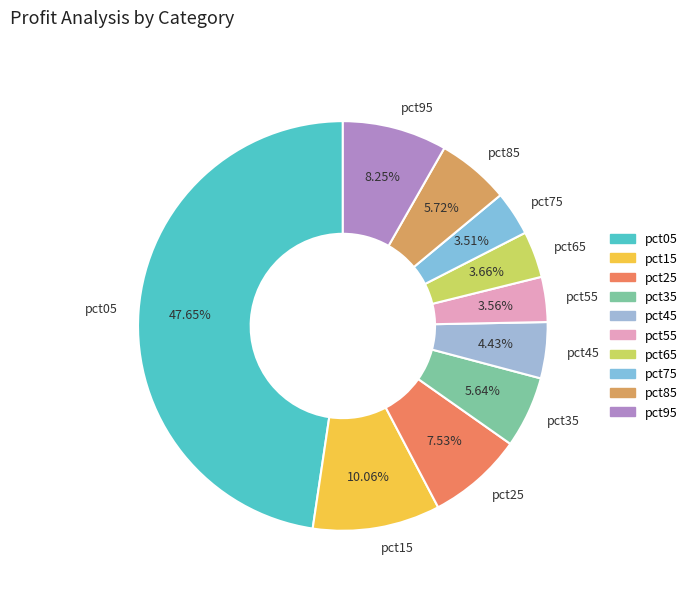

To the nearest percent, what is the difference between the pct15 and pct75 slice percentages?

7%